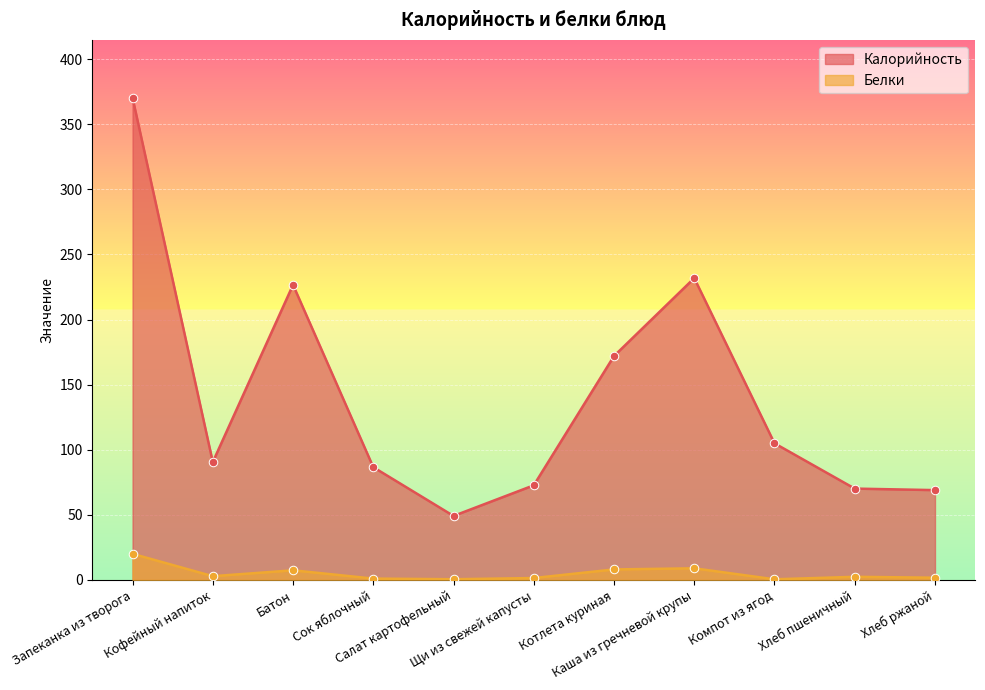

Which series has the largest total across all categories?

Калорийность